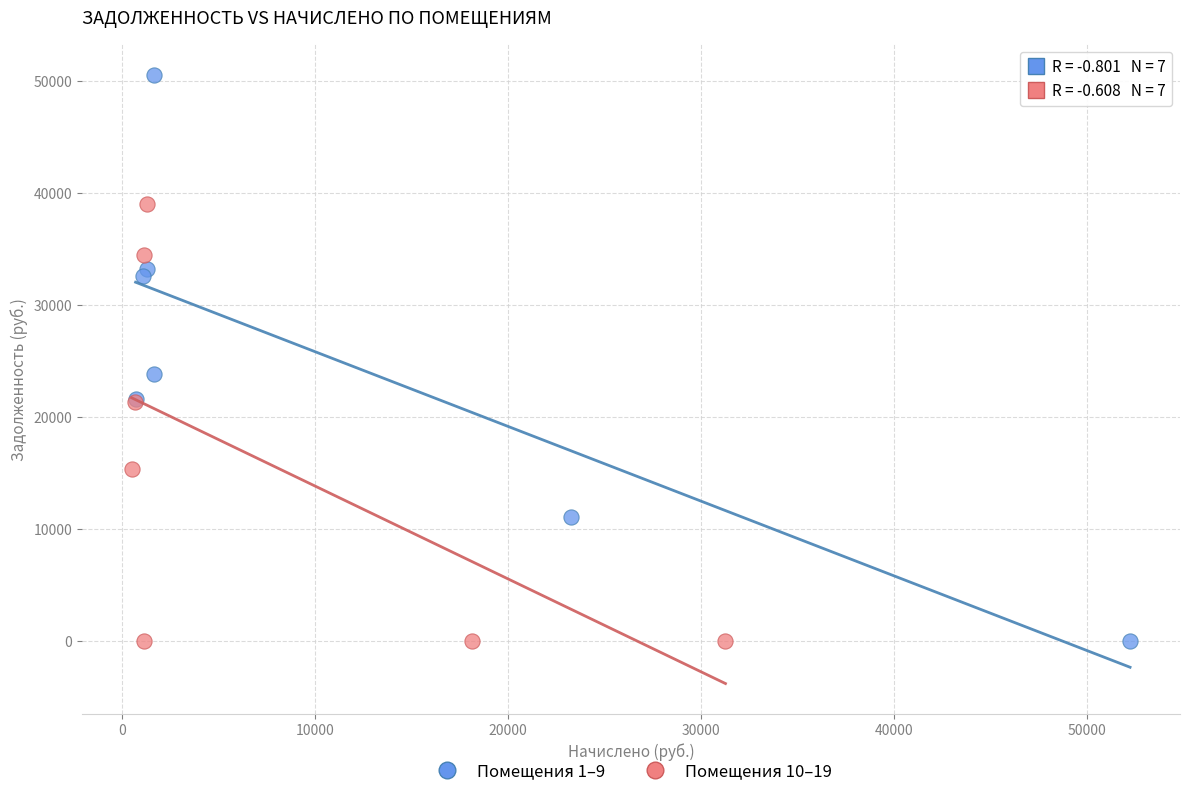

Which series has the largest Y range (max minus min)?

Помещения 1–9